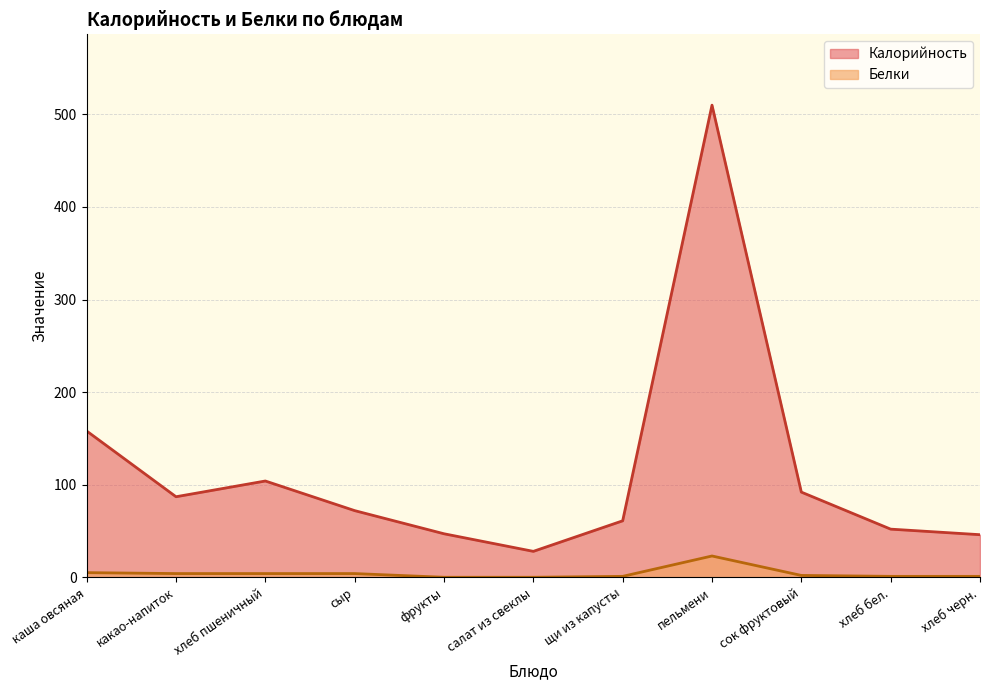

What is the difference between the maximum and minimum values in the Белки series?

23